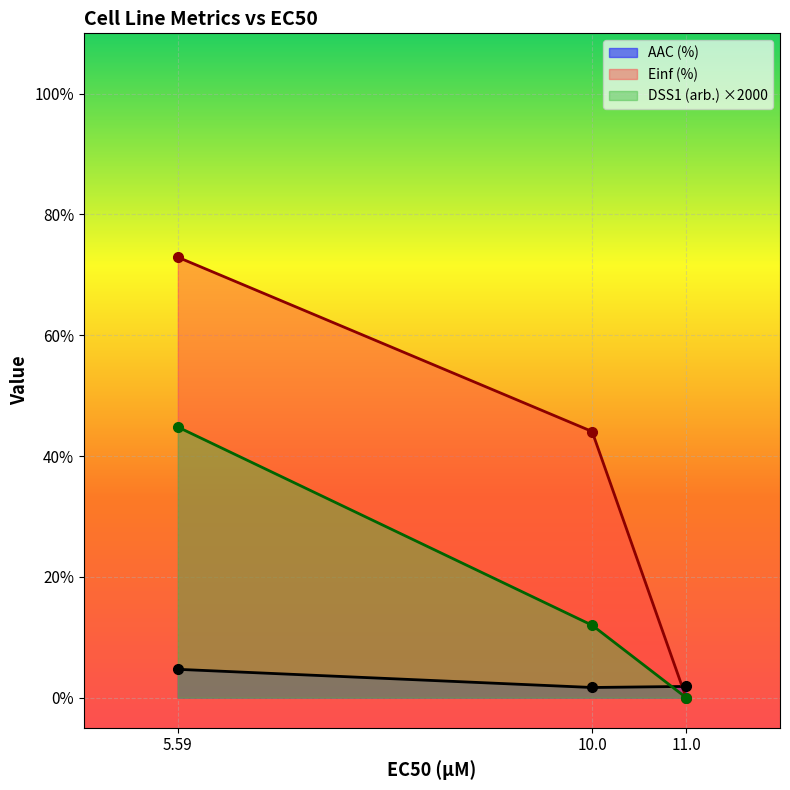

Rank the categories by DSS1 (arb.) ×2000 value from lowest to highest.

11.0, 10.0, 5.59